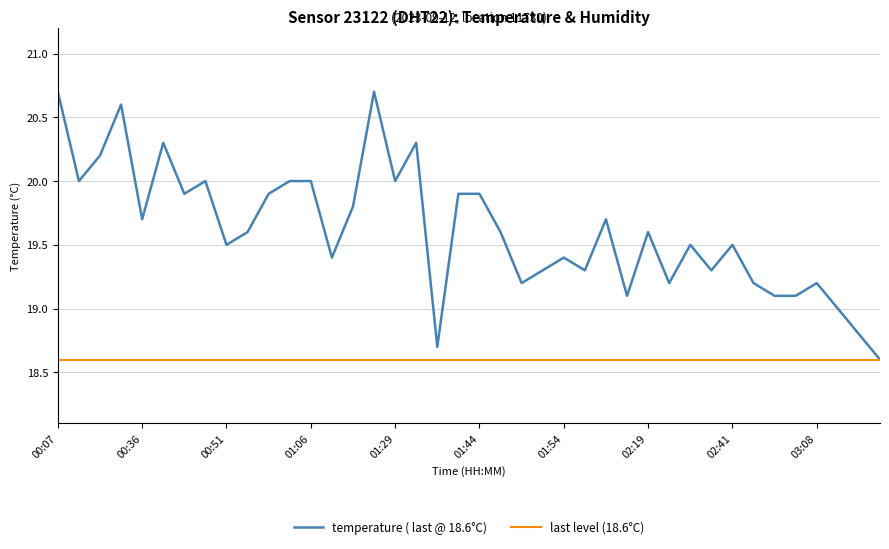

Reading left to right, list all the values displayed in this chart.

20.7	20.0	20.2	20.6	19.7	20.3	19.9	20.0	19.5	19.6	19.9	20.0	20.0	19.4	19.8	20.7	20.0	20.3	18.7	19.9	19.9	19.6	19.2	19.3	19.4	19.3	19.7	19.1	19.6	19.2	19.5	19.3	19.5	19.2	19.1	19.1	19.2	19.0	18.8	18.6